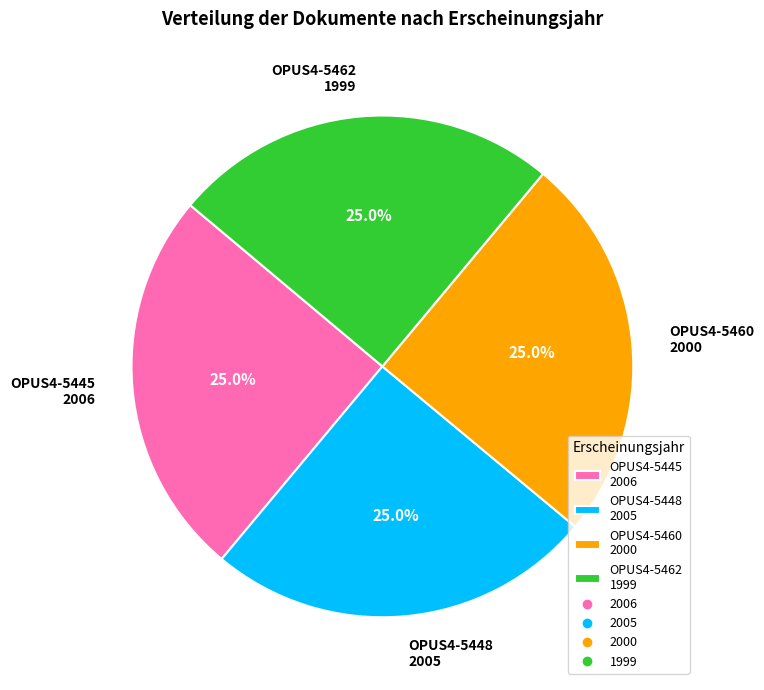

What is the ratio of the value at OPUS4-5448 2005 to the value at OPUS4-5445 2006?

1.0